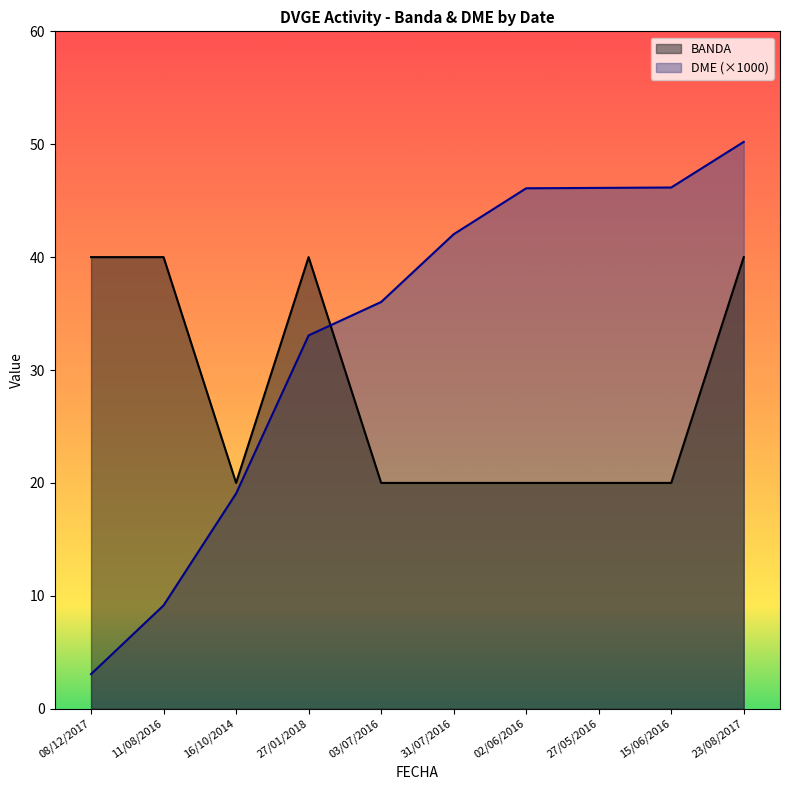

Between 23/08/2017 and 27/05/2016, which is larger?

23/08/2017